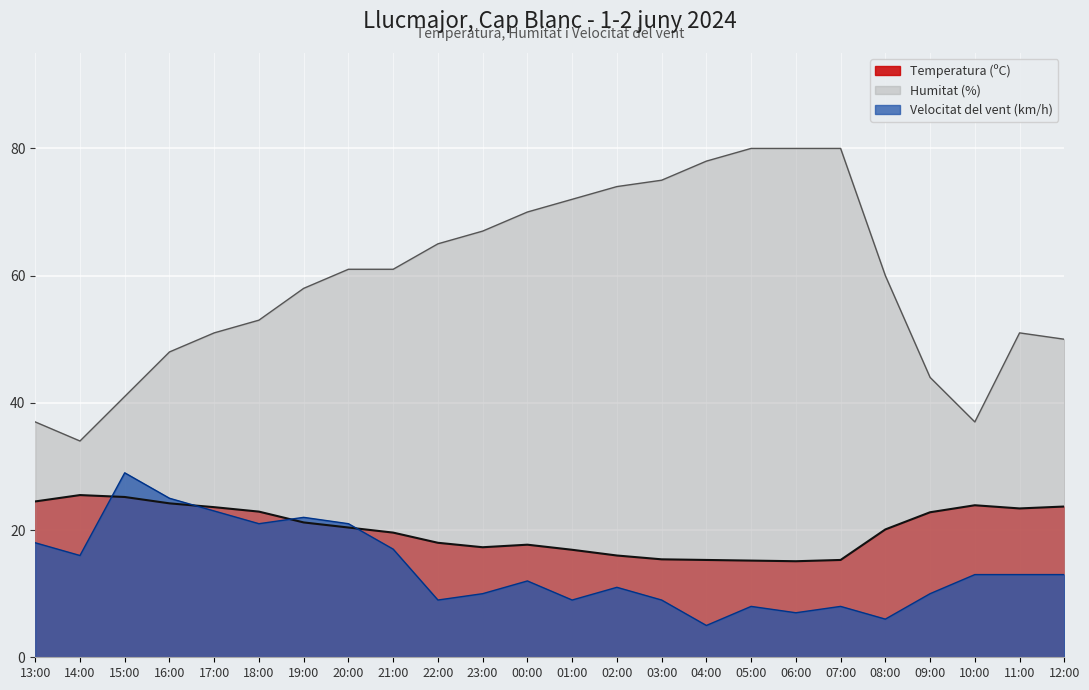

True or false: Temperatura (ºC) and Humitat (%) cross at least once.

False